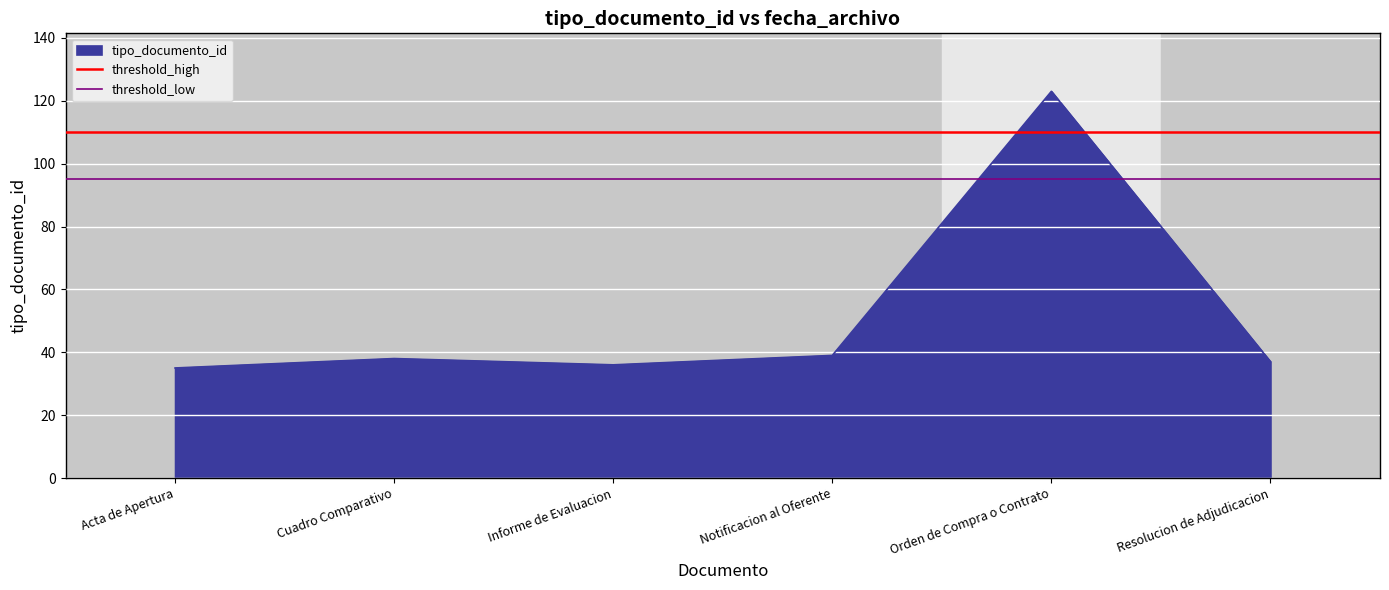

How many lines are shown in the chart?

2